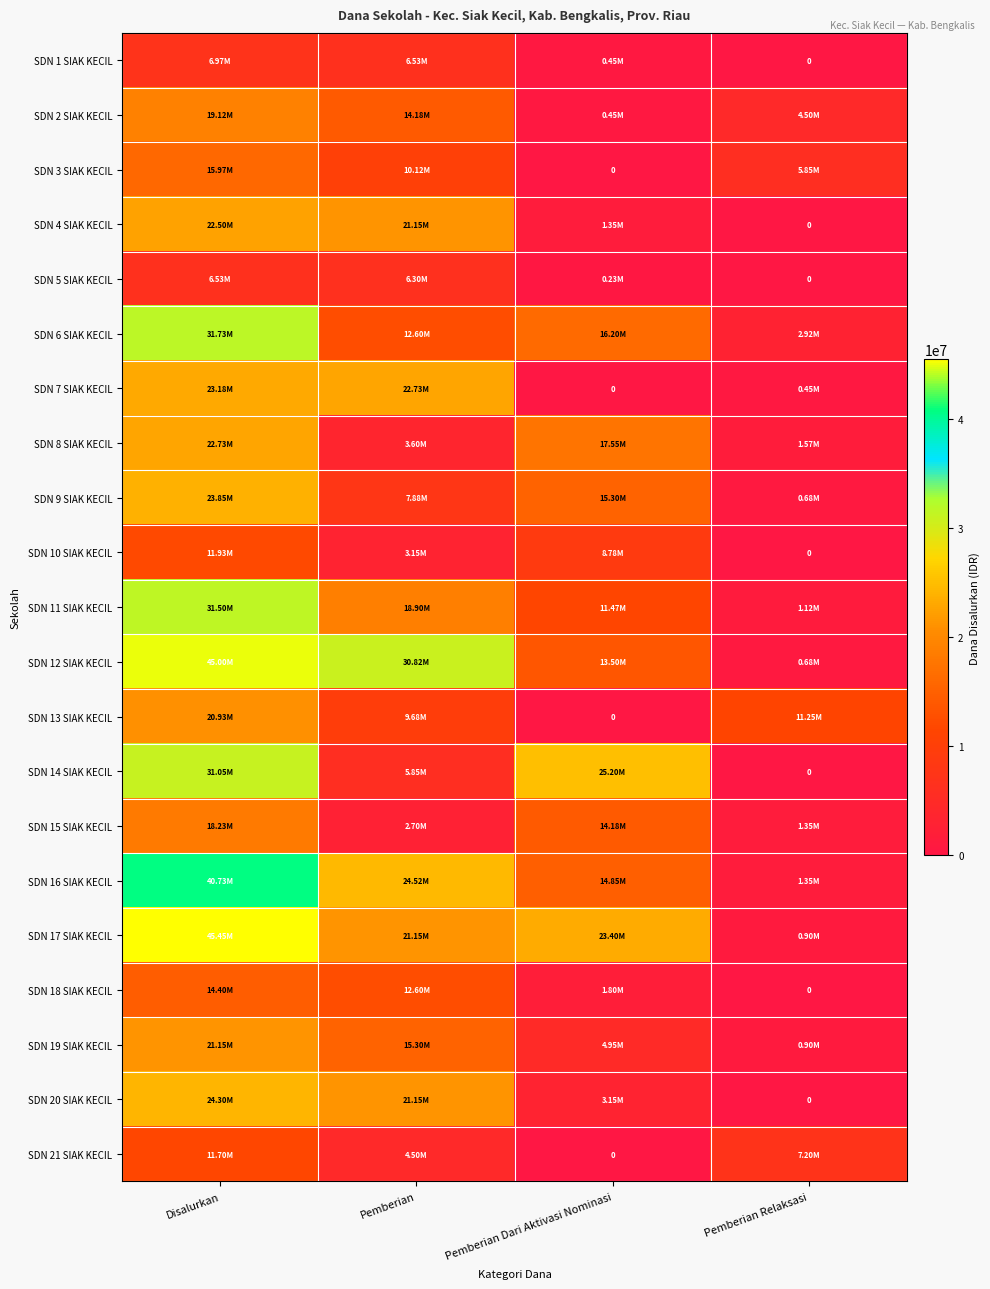

What is the difference between the highest and lowest values at Disalurkan?

38925000